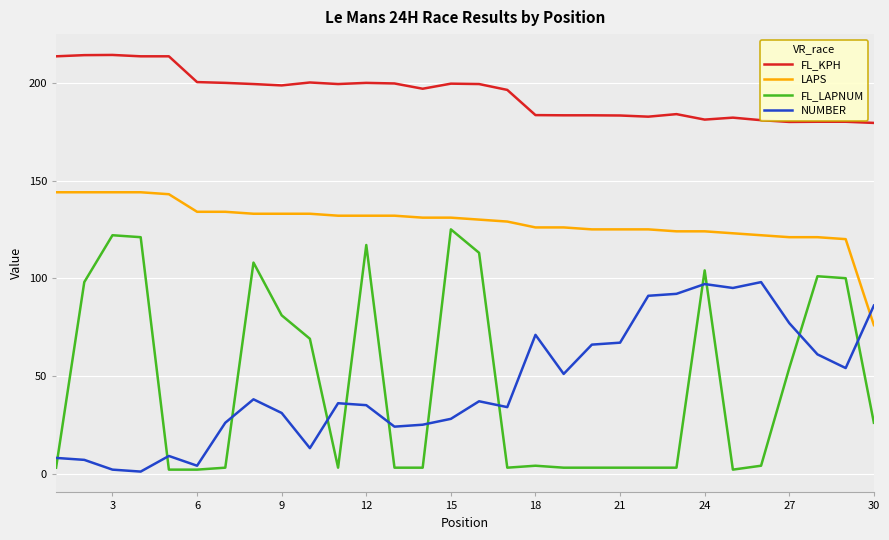

Which series has the largest total across all categories?

FL_KPH